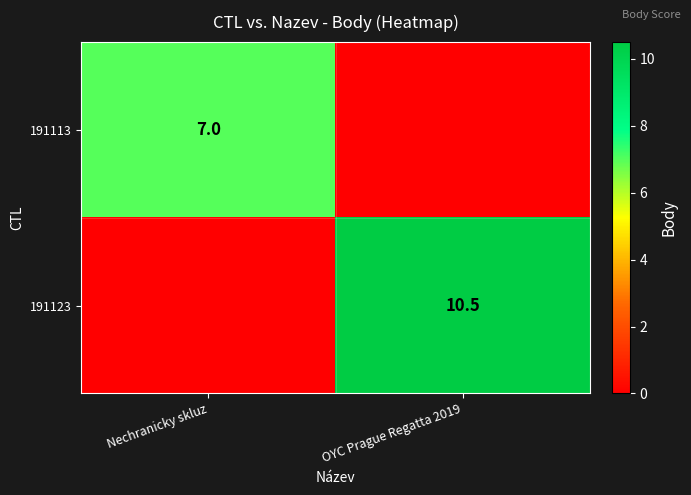

At which category is the sum across all series the highest?

OYC Prague Regatta 2019